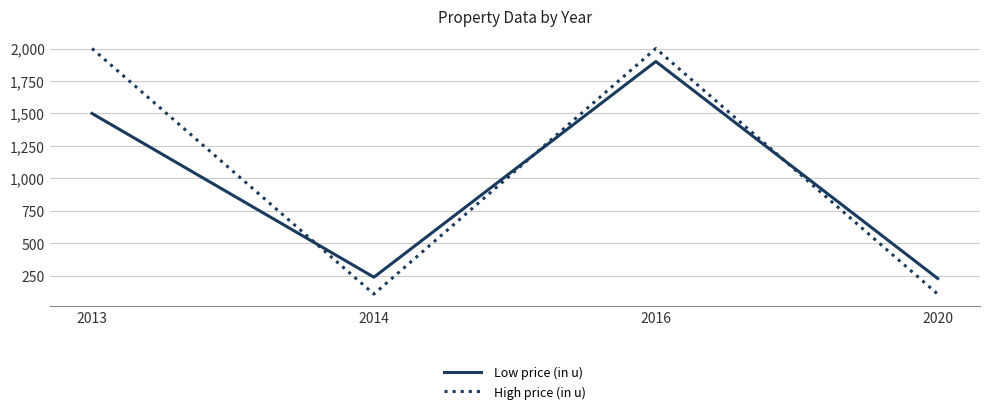

What are all the series names shown in the legend?

Low price (in u), High price (in u)